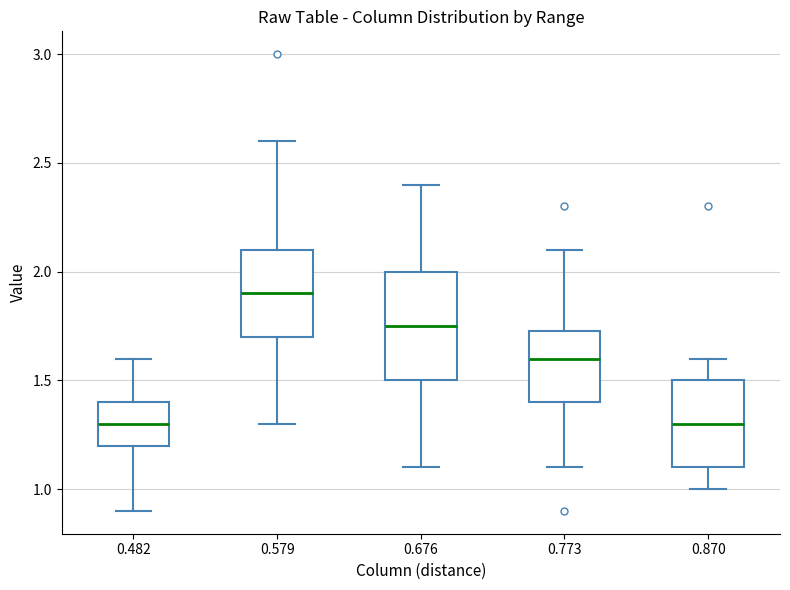

Which box is the tallest, from its lower edge to its upper edge?

0.676